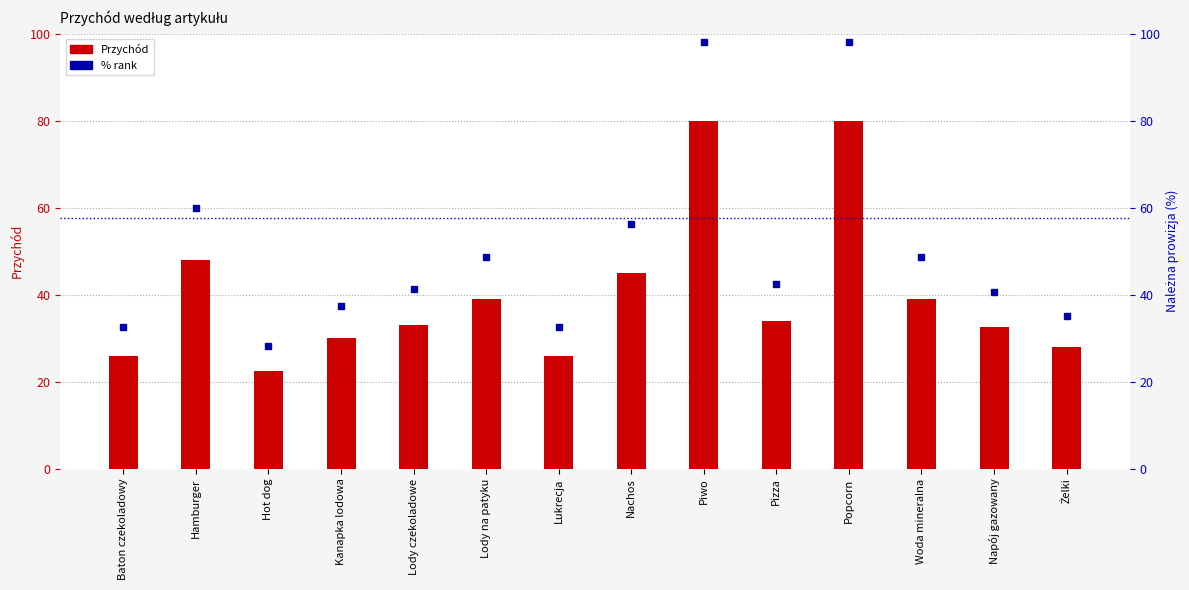

What is the sum of all values?

563.0